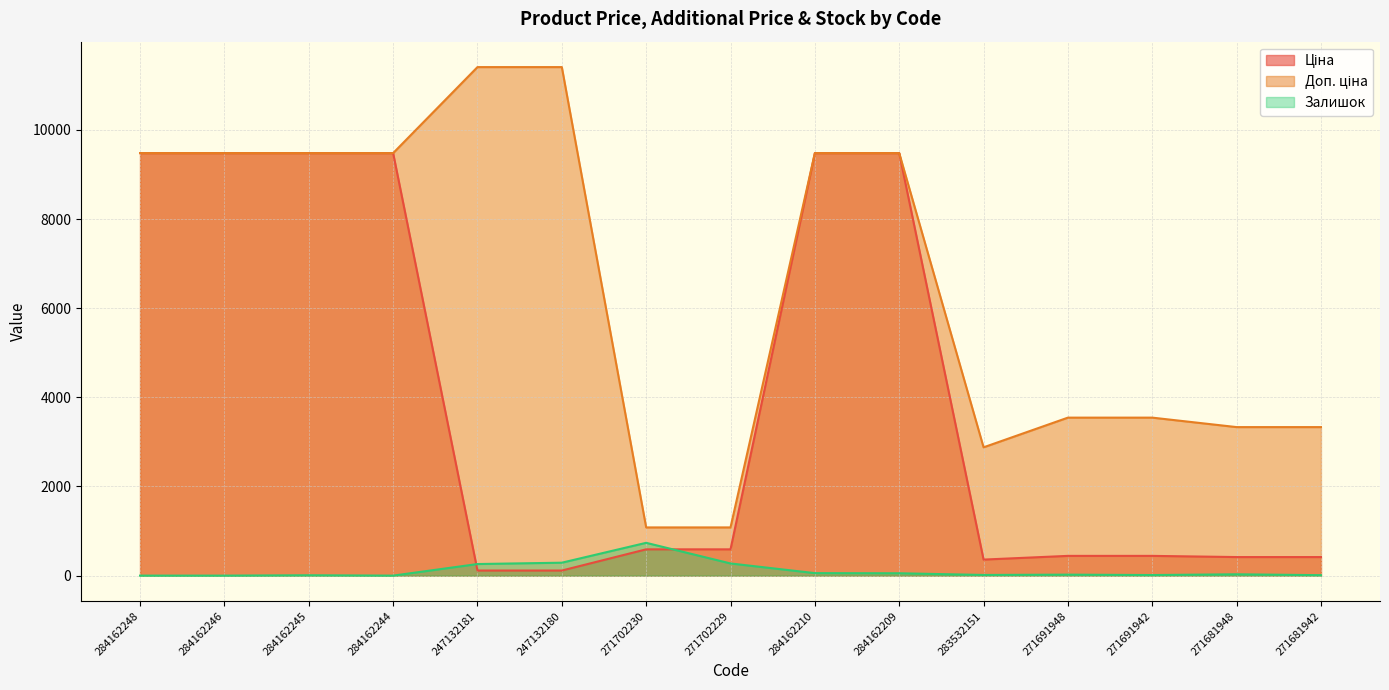

At which label does Ціна first exceed 589?

284162248